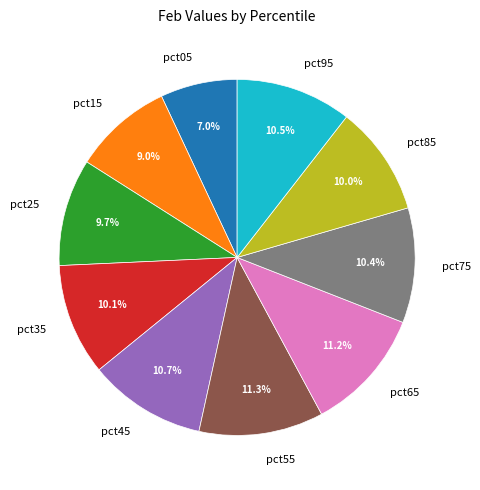

How many slices are in this pie chart?

10